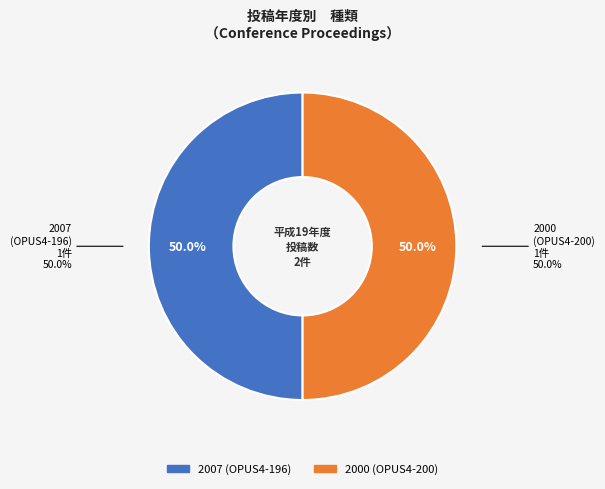

How many slices are in this pie chart?

2